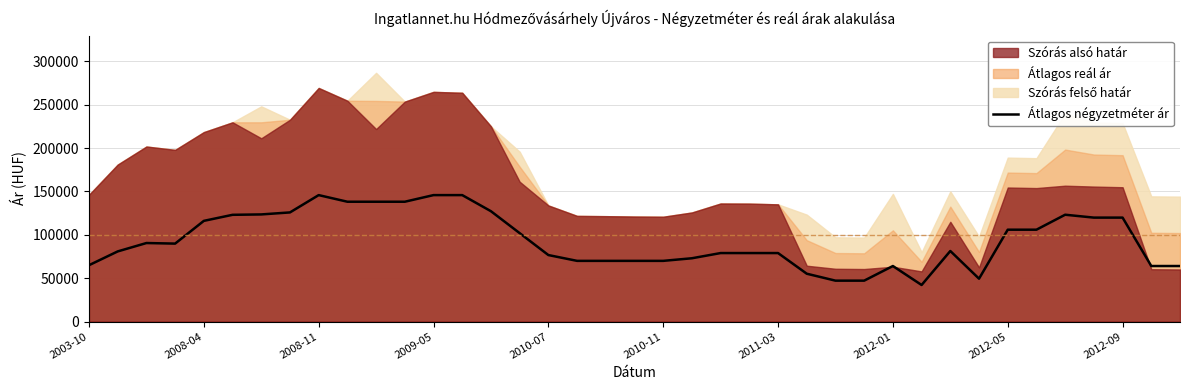

The value at 23 is 25740. True or false?

False